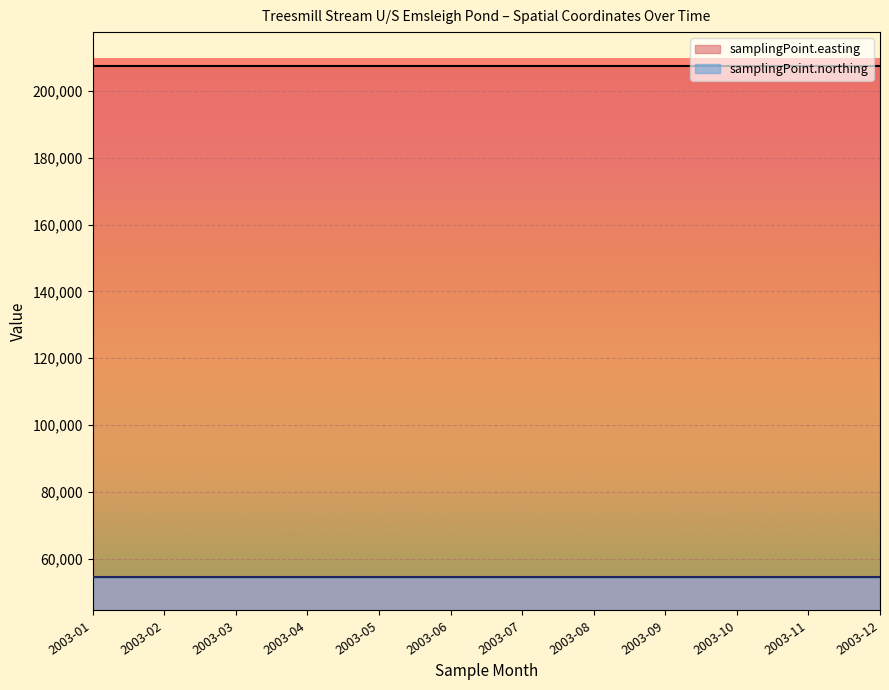

True or false: samplingPoint.easting and samplingPoint.northing intersect in this chart.

False